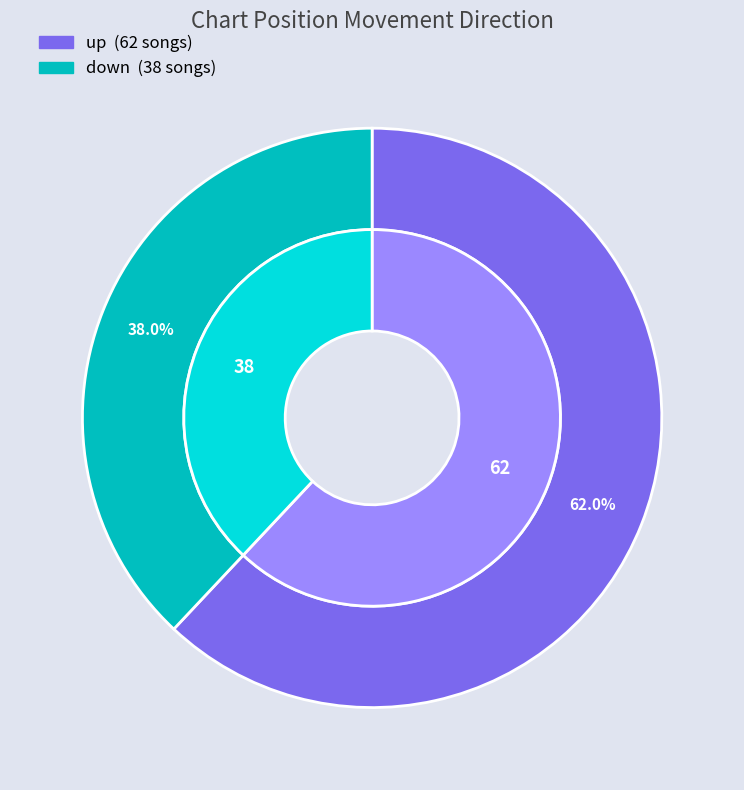

What is the majority slice?

up